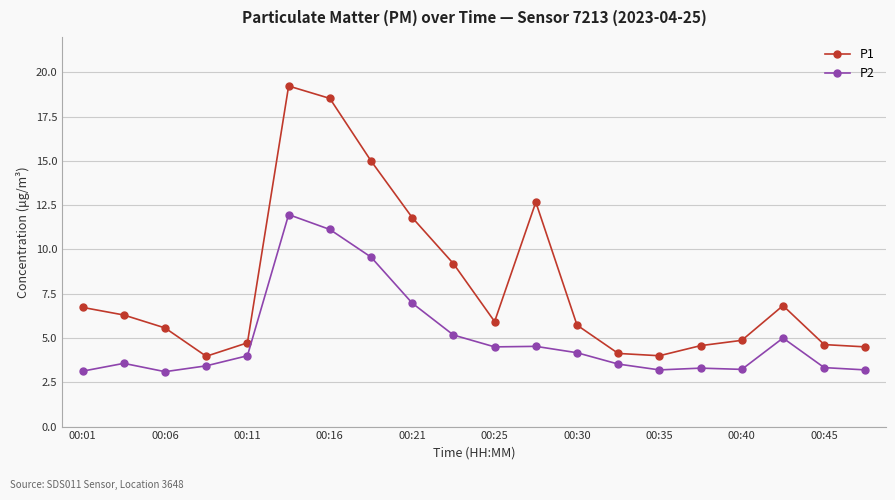

What is the lowest value of the P2 series?

3.1